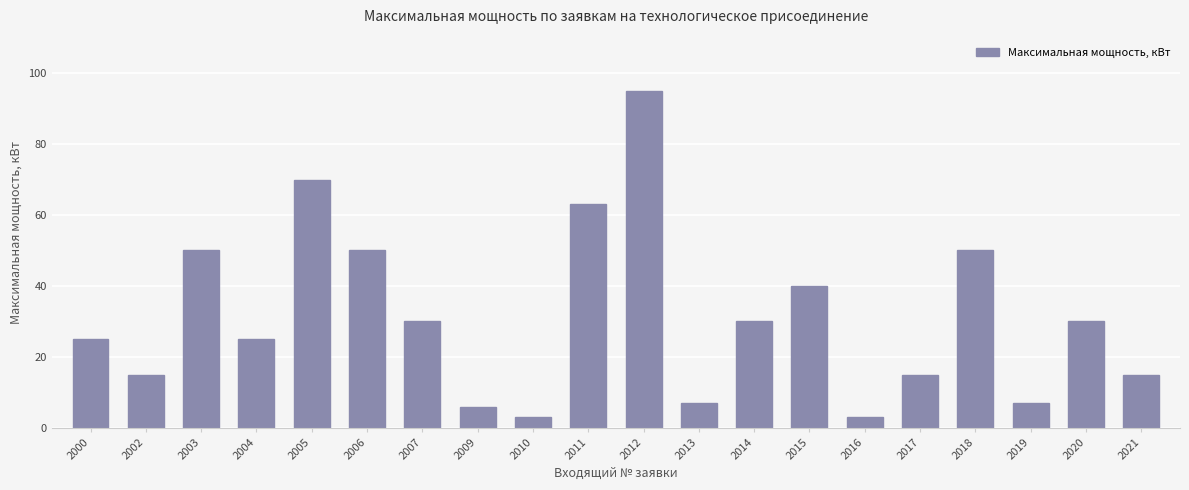

Count the number of data series in this chart.

1